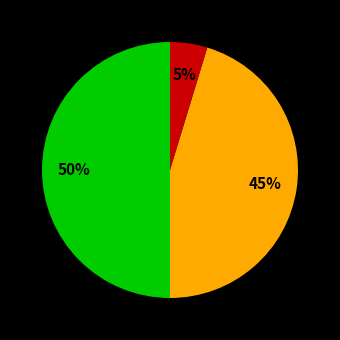

To the nearest percent, what is the average slice percentage?

33%